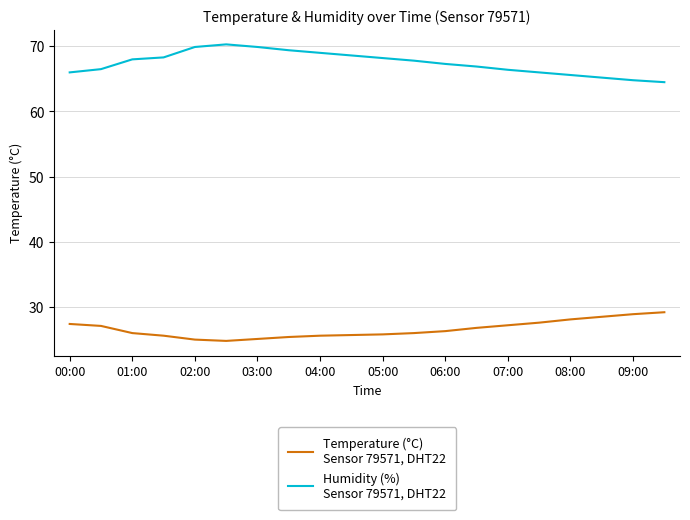

What is the maximum value shown in the chart?

70.3